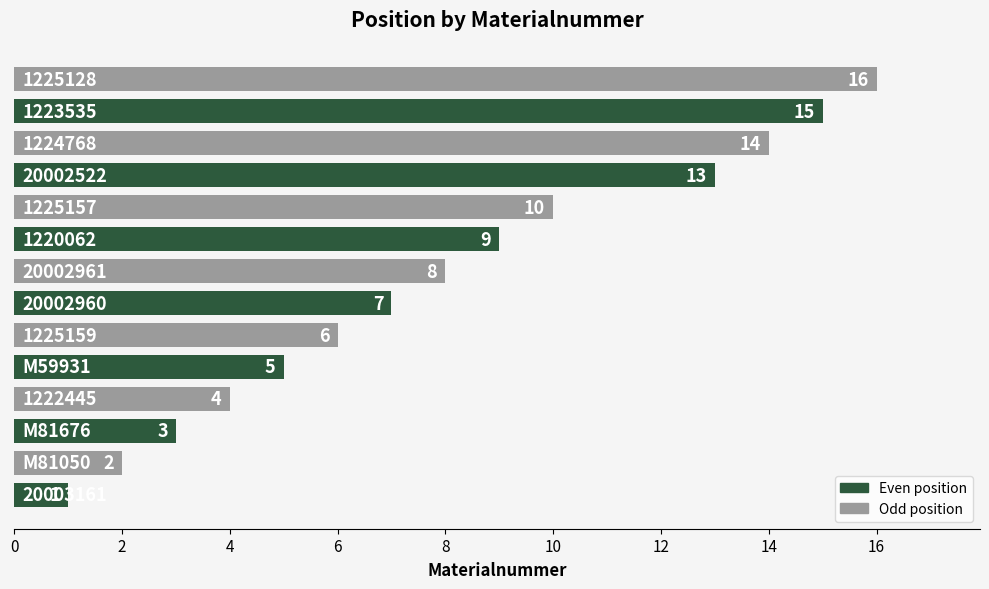

What is the smallest value displayed?

1